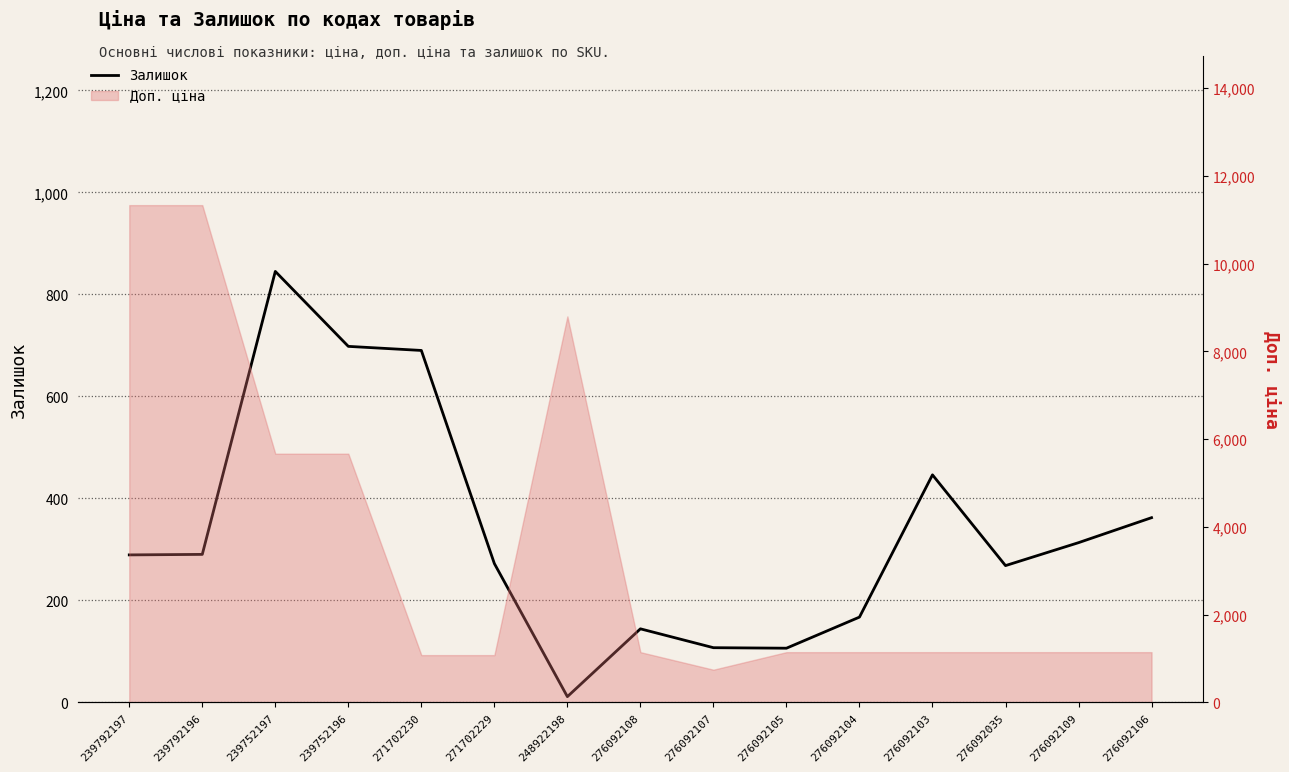

At which category does the data reach its first local valley?

248922198